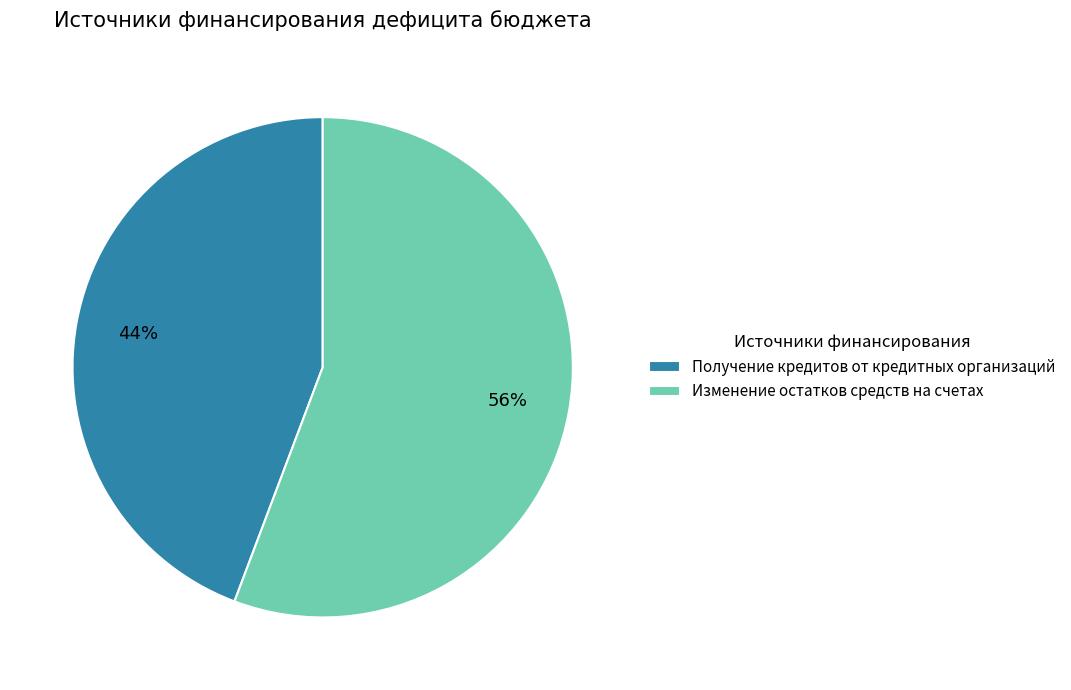

True or false: Получение кредитов от кредитных организаций accounts for 44% of the total.

True